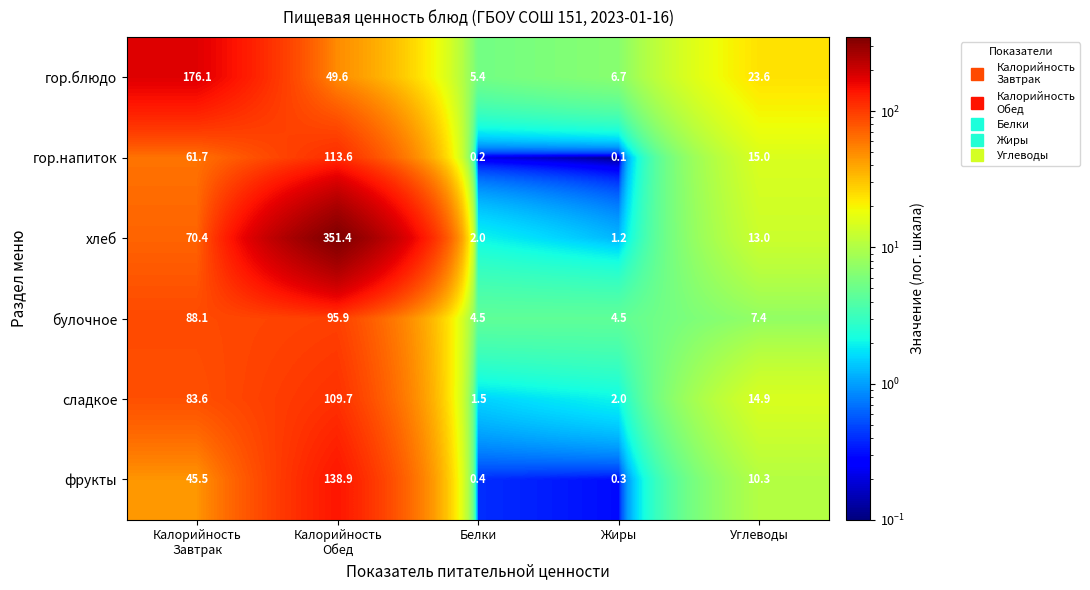

Which series has the largest range (max minus min)?

хлеб